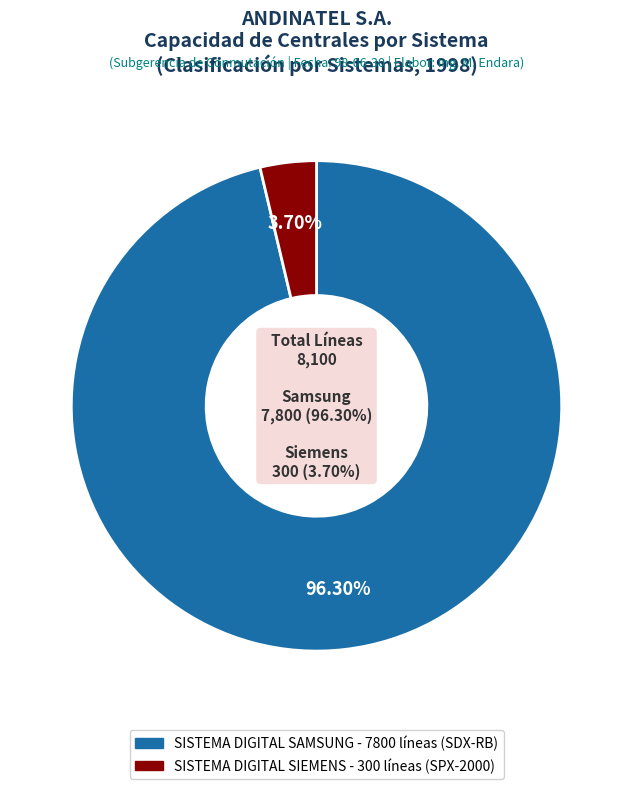

Which category accounts for the majority?

SDX-RB (Samsung)